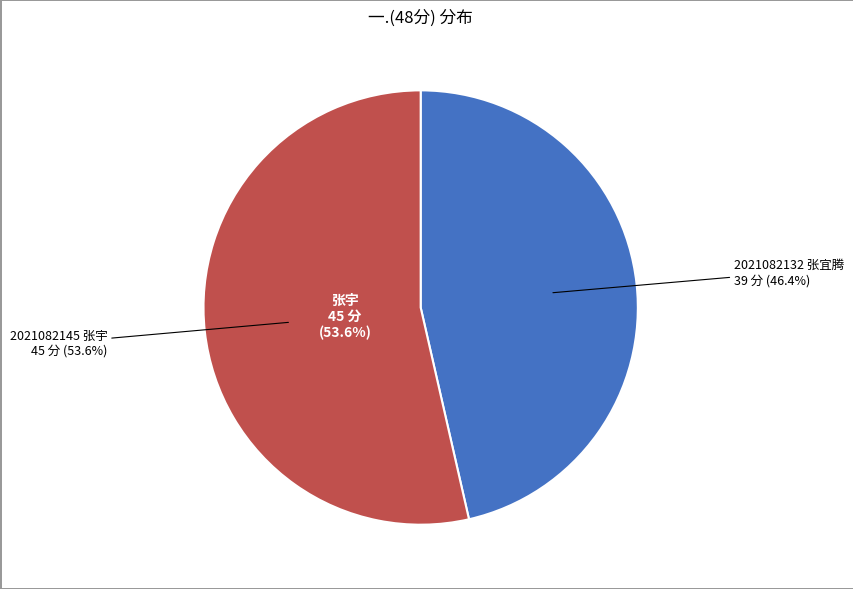

To the nearest percent, what is the combined percentage of 2021082145
张宇 and 2021082132
张宜腾?

100%